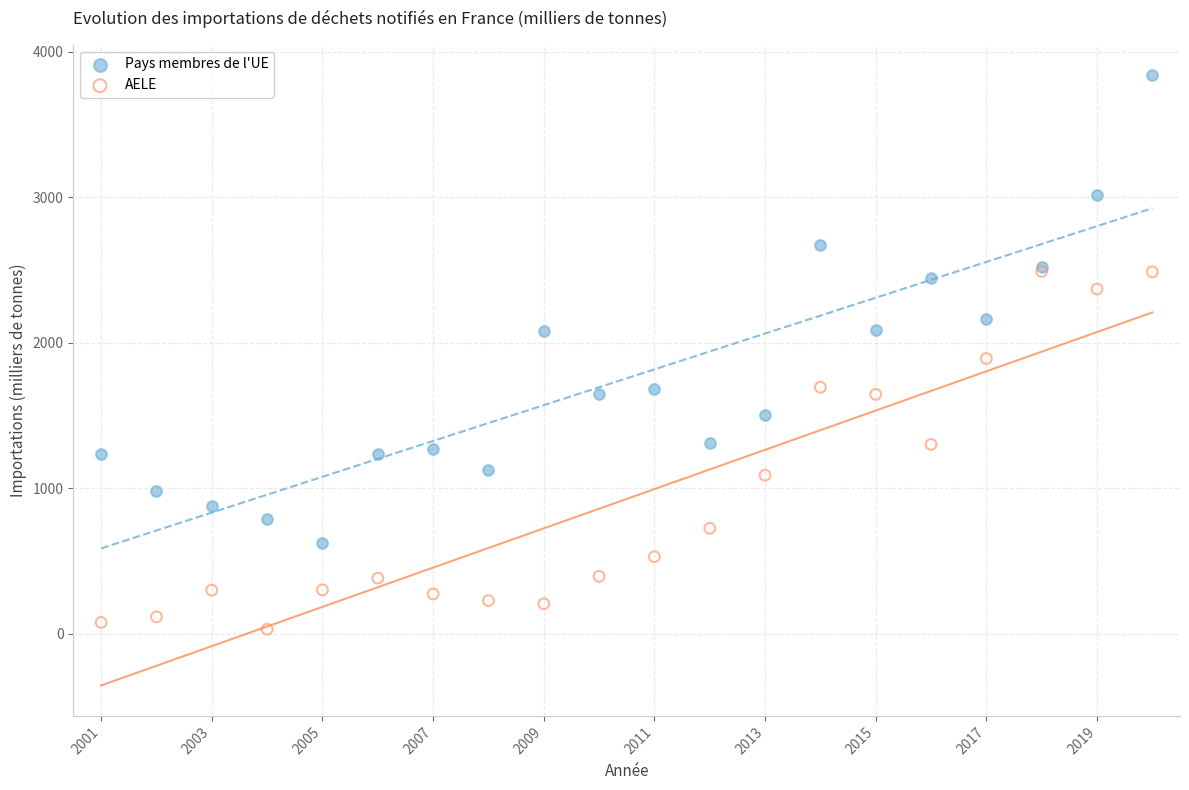

Which series contains the highest Y value?

Pays membres de l'UE